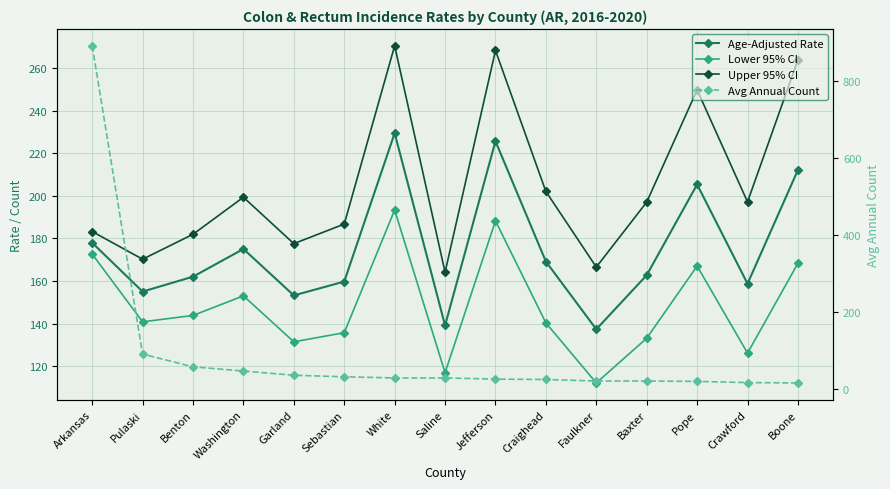

The Avg Annual Count series shows 27.7 at Pope. True or false?

False